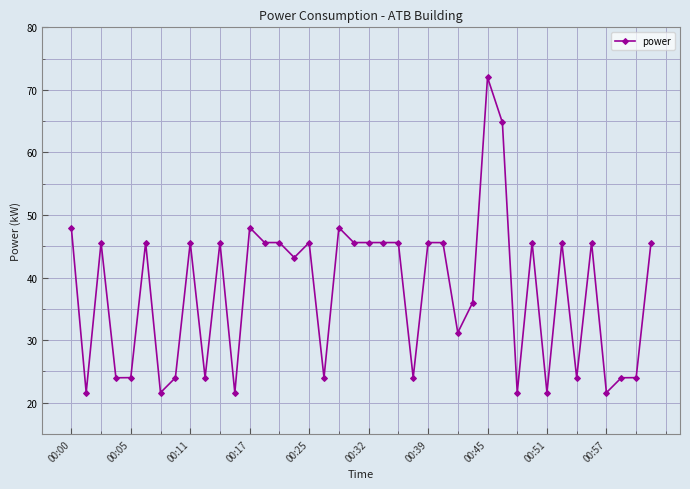

What is the maximum value shown in the chart?

72.0